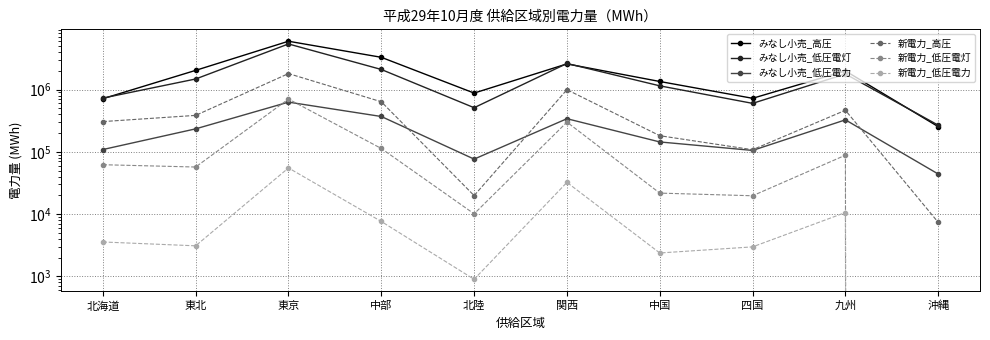

At 北陸, list the series in order from largest to smallest.

みなし小売_高圧, みなし小売_低圧電灯, みなし小売_低圧電力, 新電力_高圧, 新電力_低圧電灯, 新電力_低圧電力